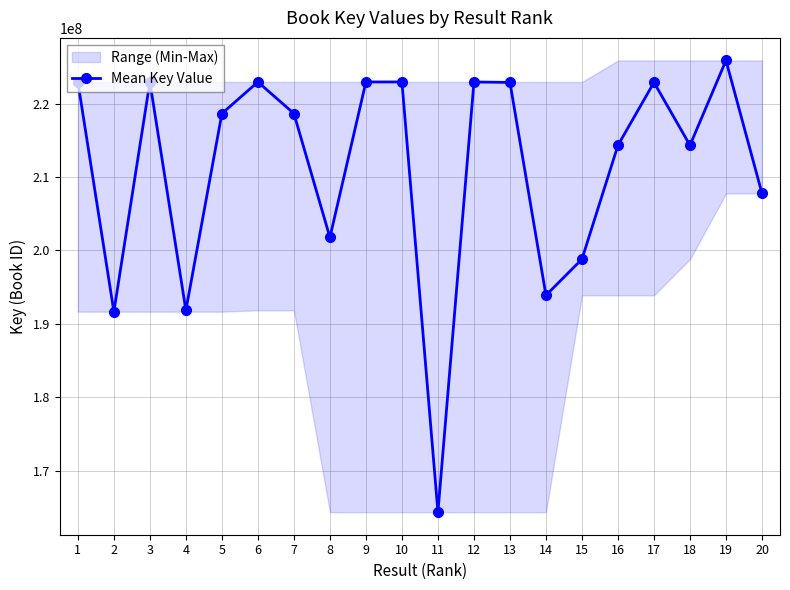

Read the value at 1, to the nearest 100.

222963000